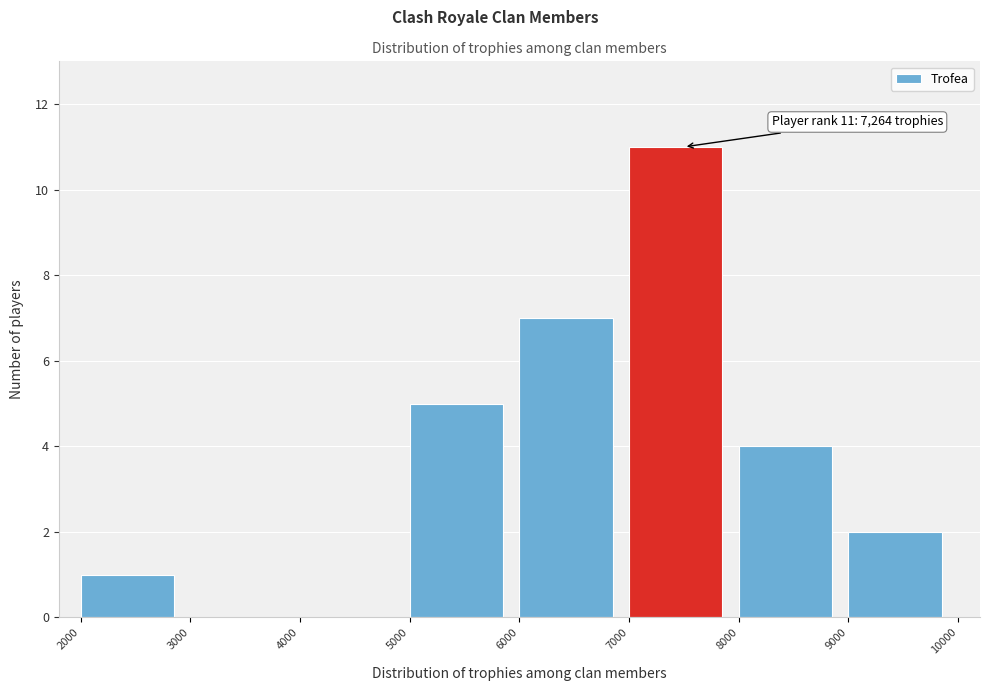

Which range on the x-axis has the tallest bar?

7000 to 8000